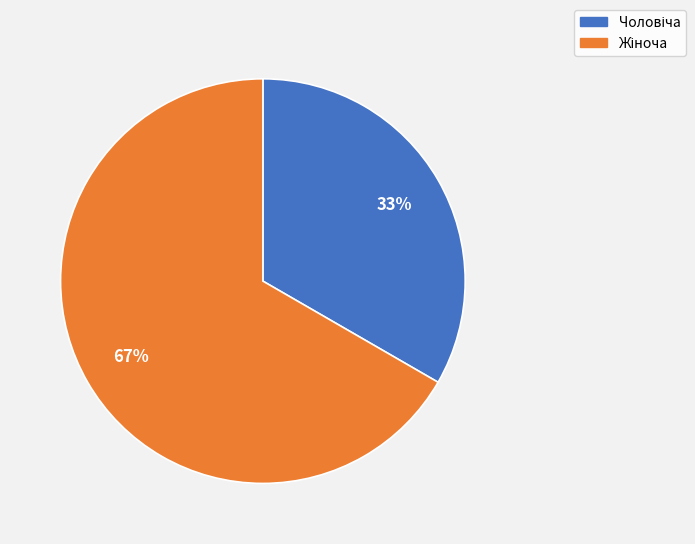

To the nearest percent, what is the average slice percentage?

50%